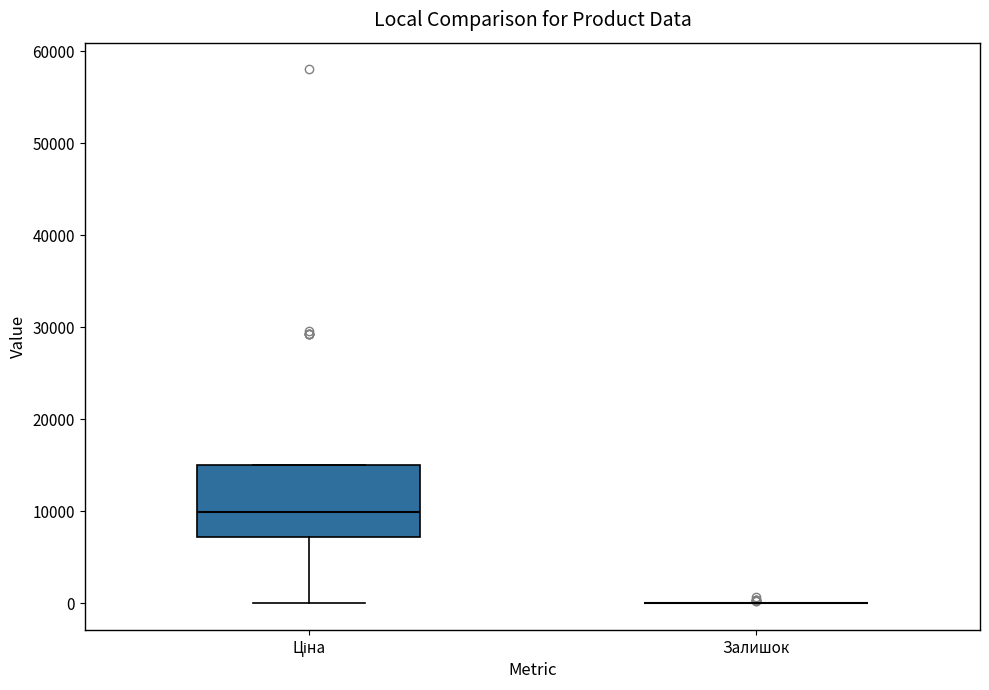

Which box is the tallest, from its lower edge to its upper edge?

Ціна